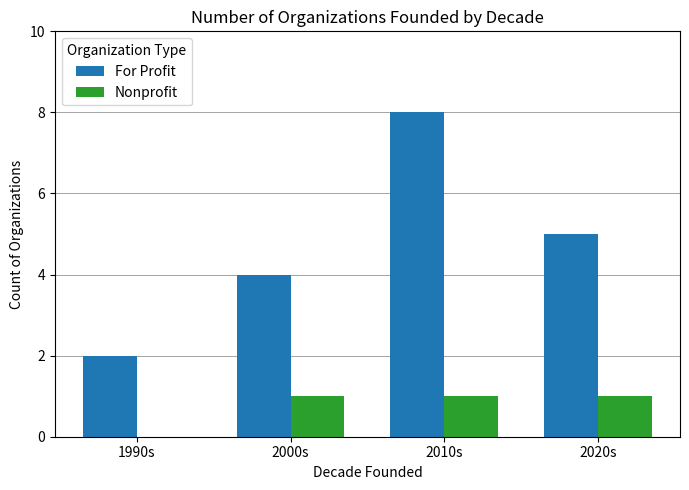

At which category is the sum across all series the highest?

2010s